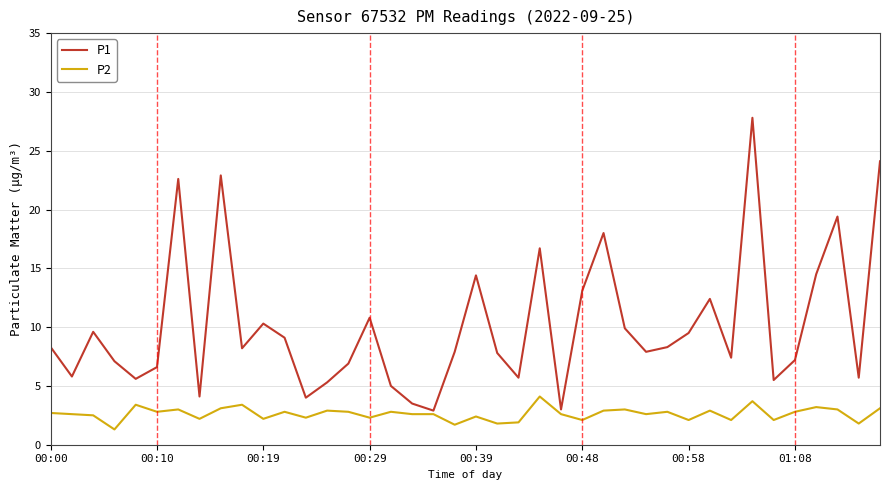

What is the difference between the maximum and minimum values in the P1 series?

24.9